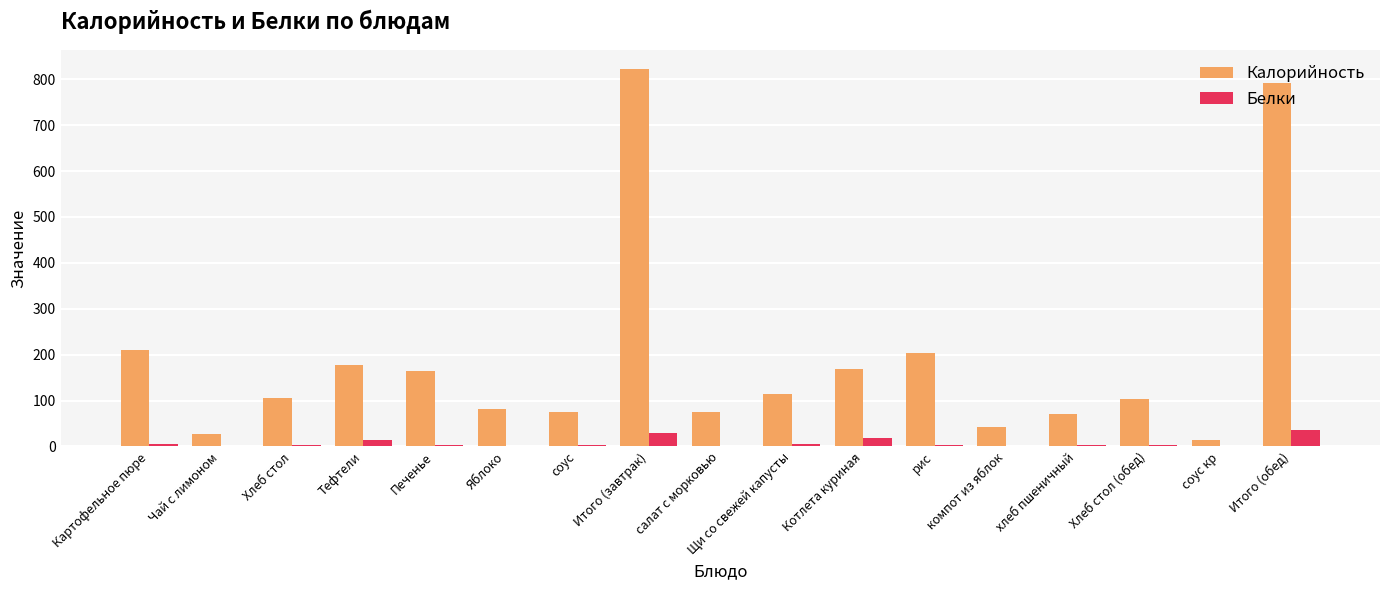

What is the greatest value displayed?

822.0